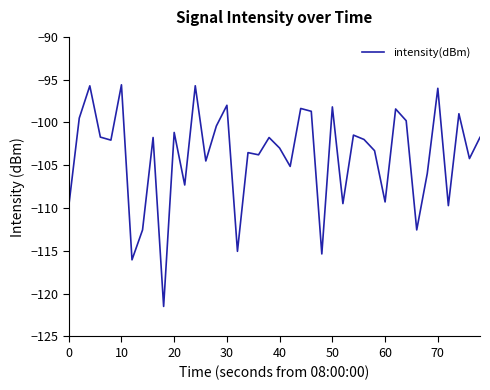

What is the difference between the maximum and minimum values?

25.9